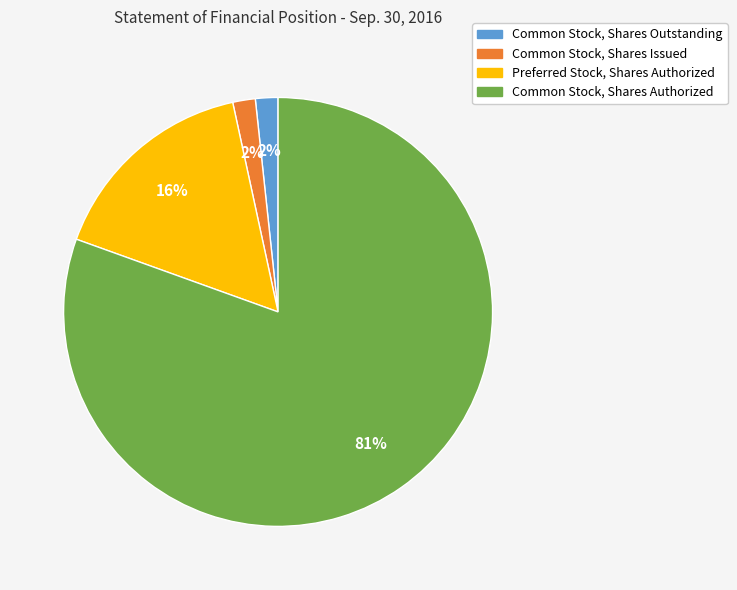

How many segments does this pie chart have?

4